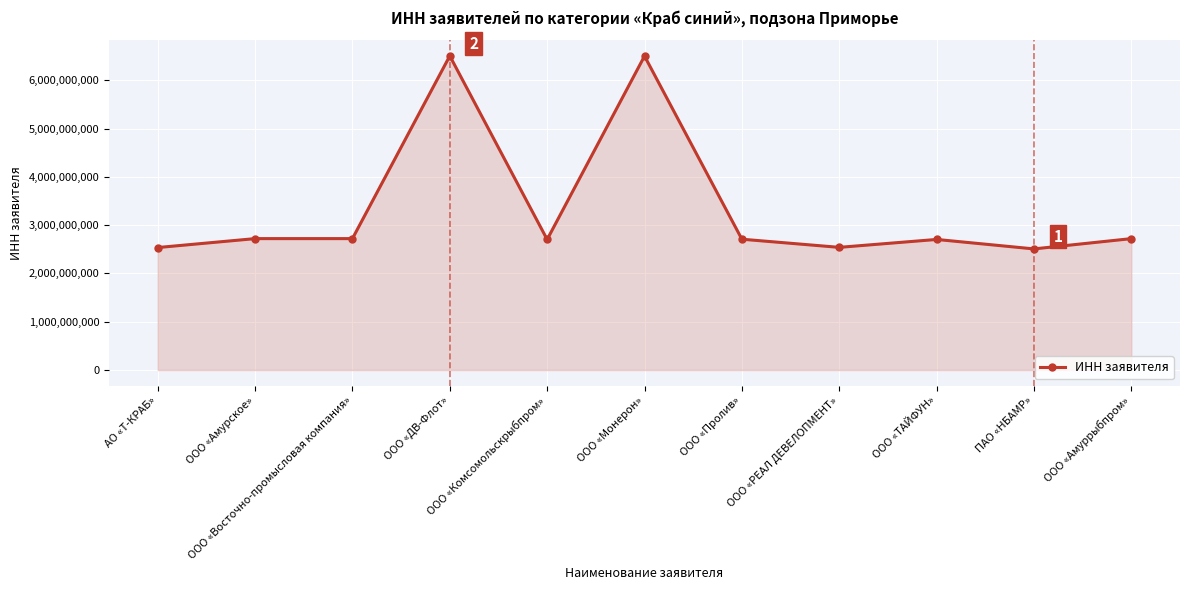

What is the smallest value displayed?

2508007948